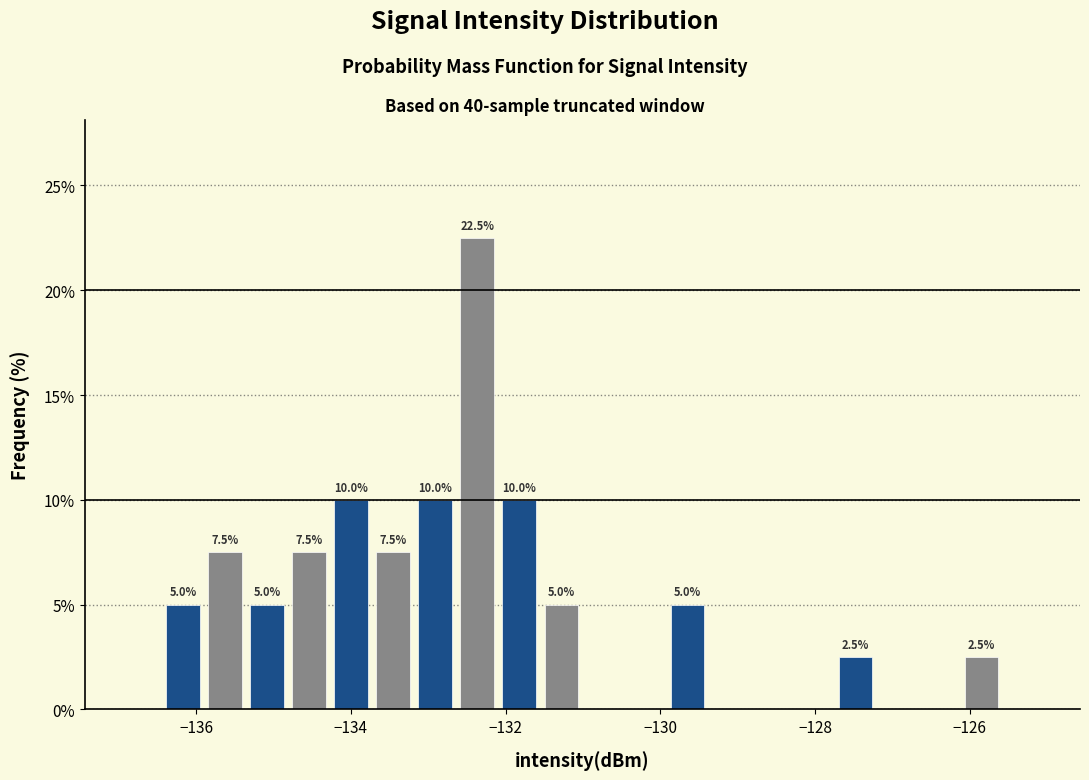

Around what value on the x-axis is the tallest bar? Give the approximate position of its centre, as read against the axis.

-132.4